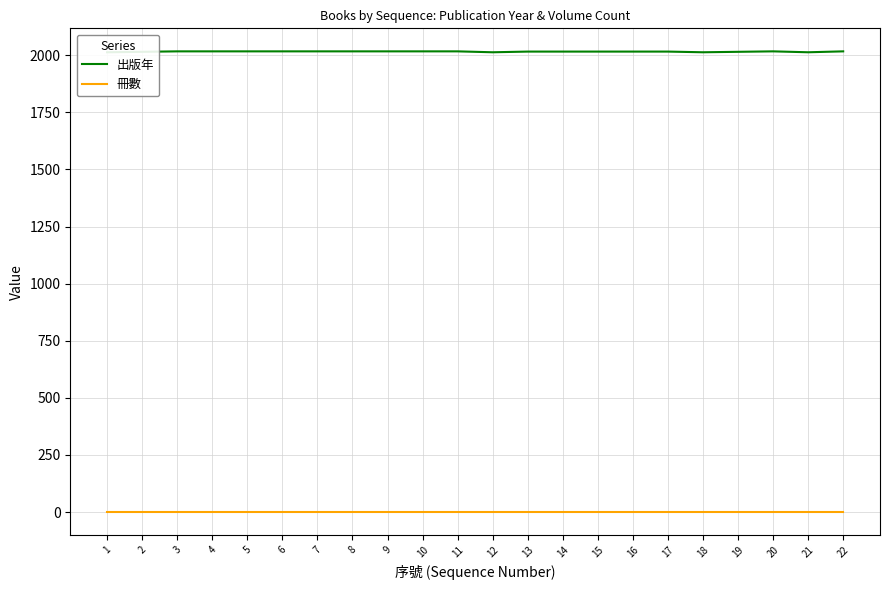

The value of 冊數 at 10 is 2. True or false?

False